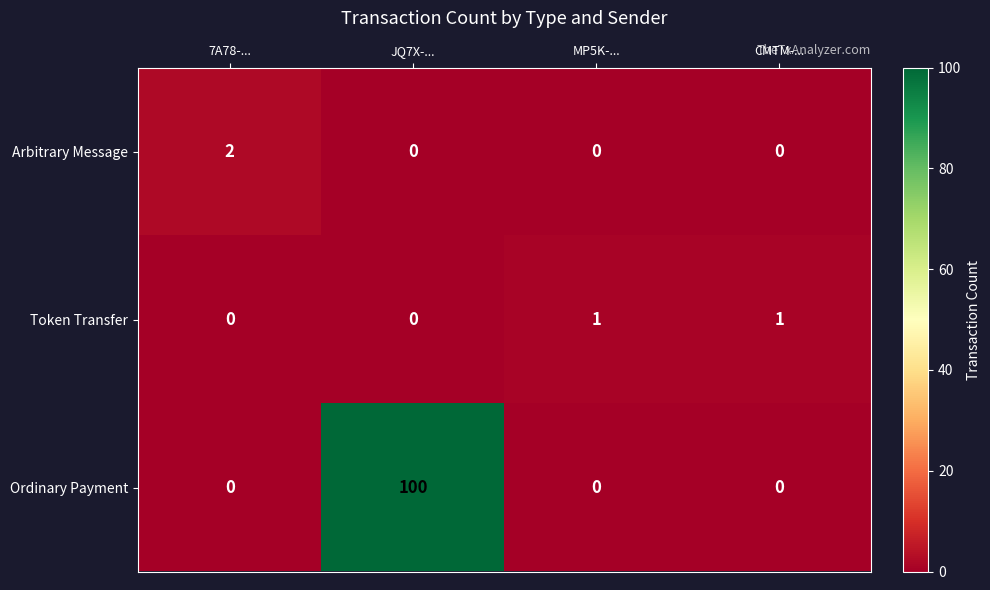

The Arbitrary Message series shows -1 at JQ7X-.... True or false?

False